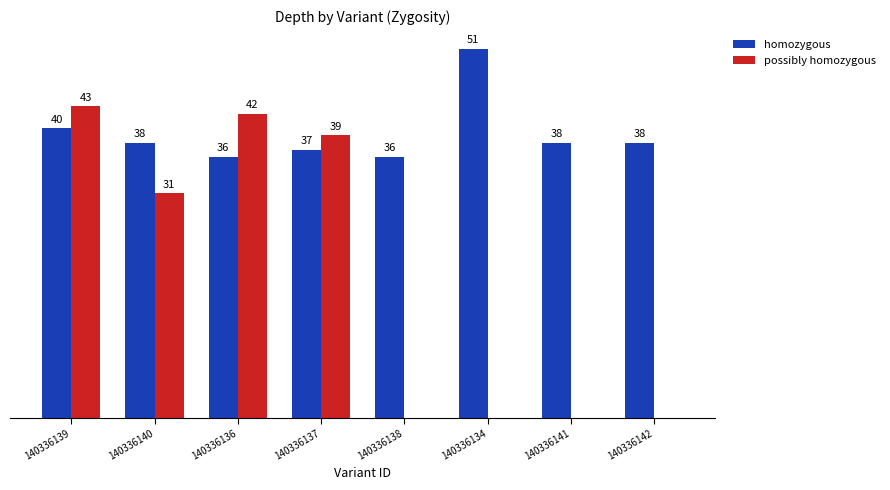

Between 140336137 and 140336141, which series saw the biggest shift?

possibly homozygous